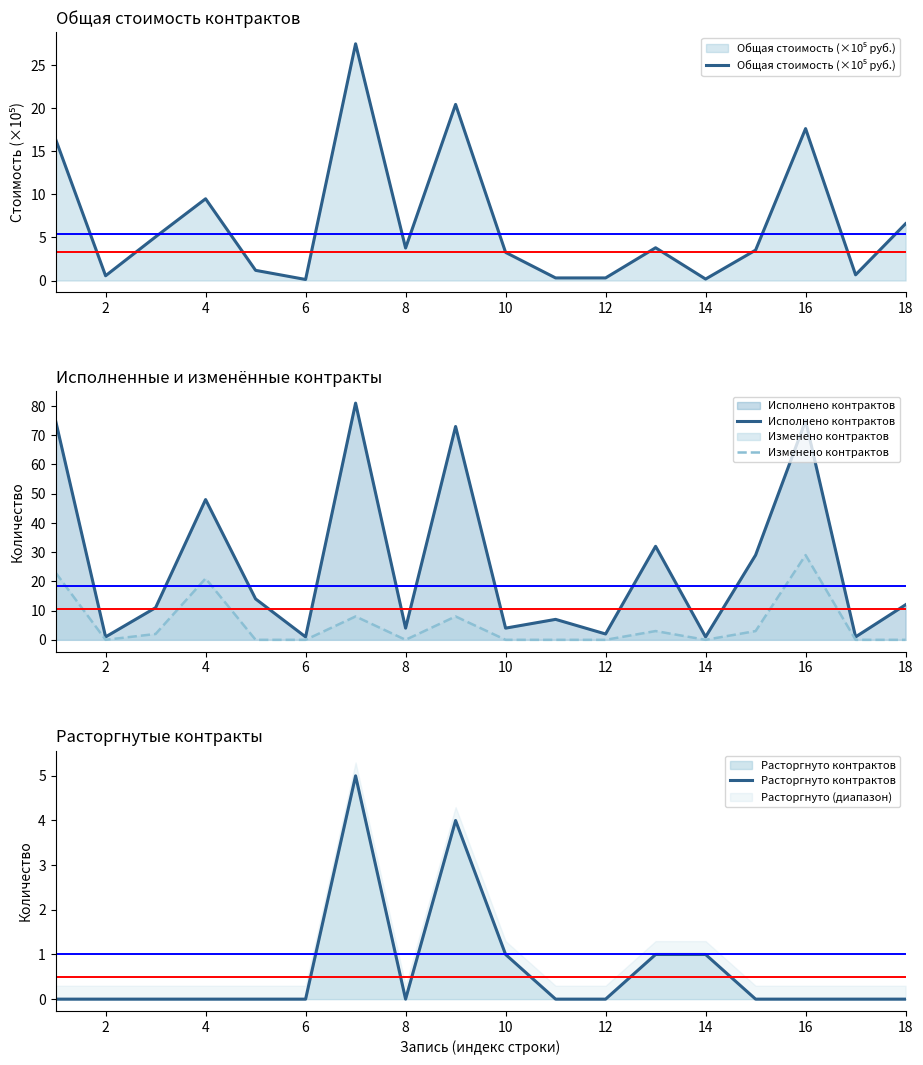

The Изменено контрактов series shows 0 at 2. True or false?

True